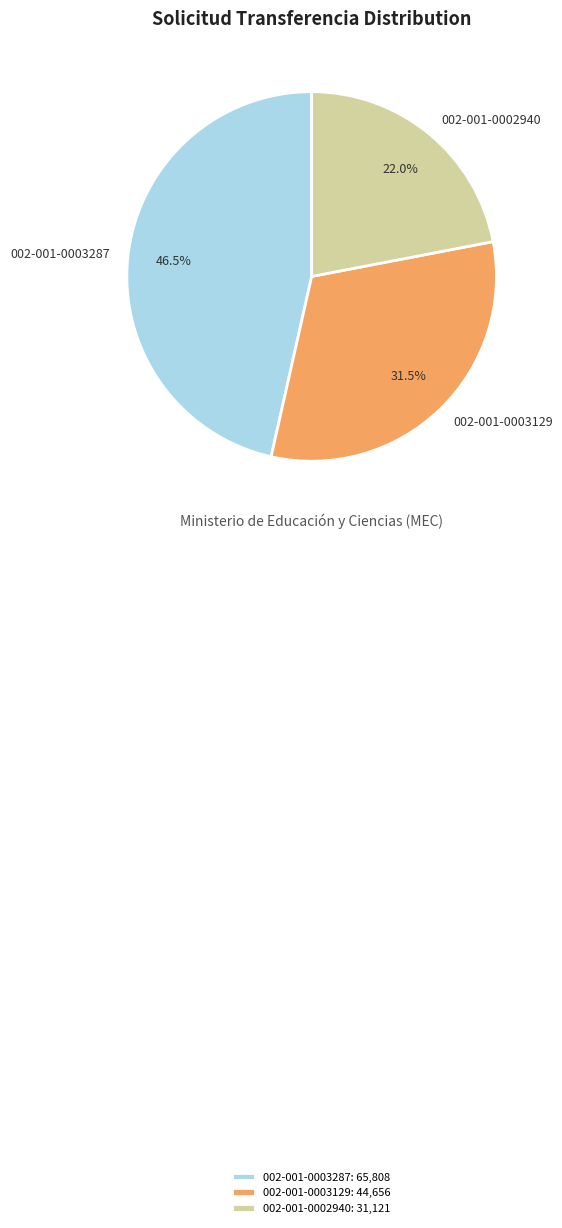

Is 002-001-0003287 the majority of the pie?

No